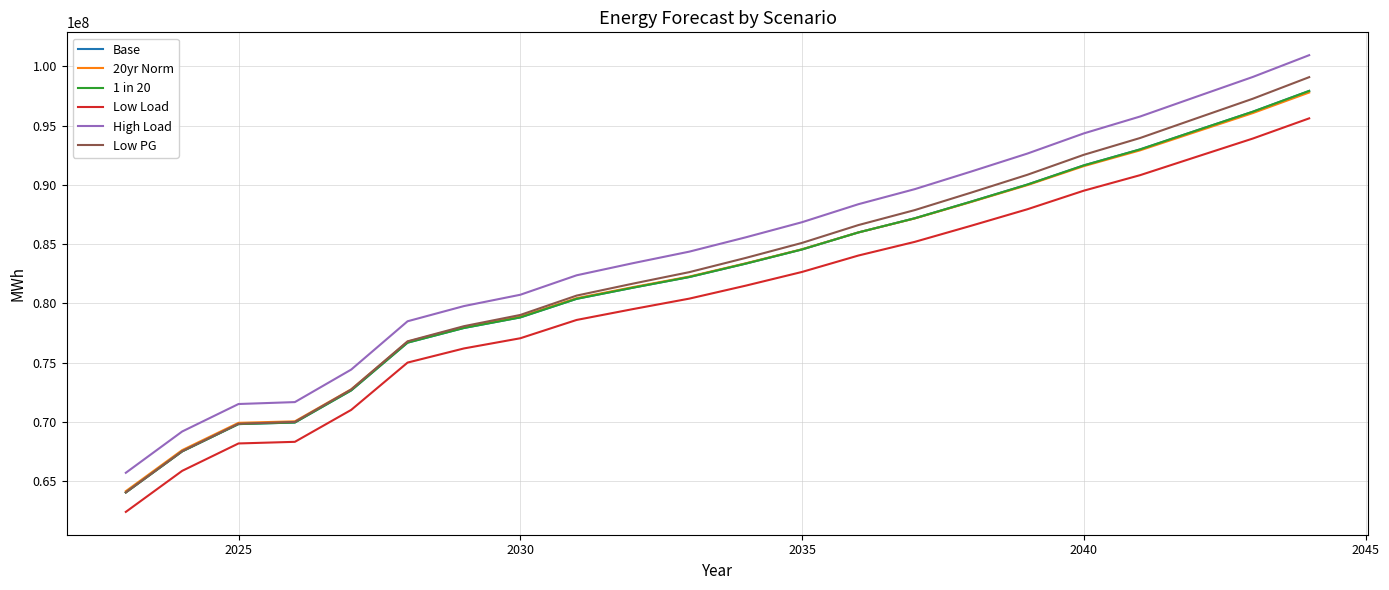

True or false: Low PG has more than 2 interior local peaks.

False